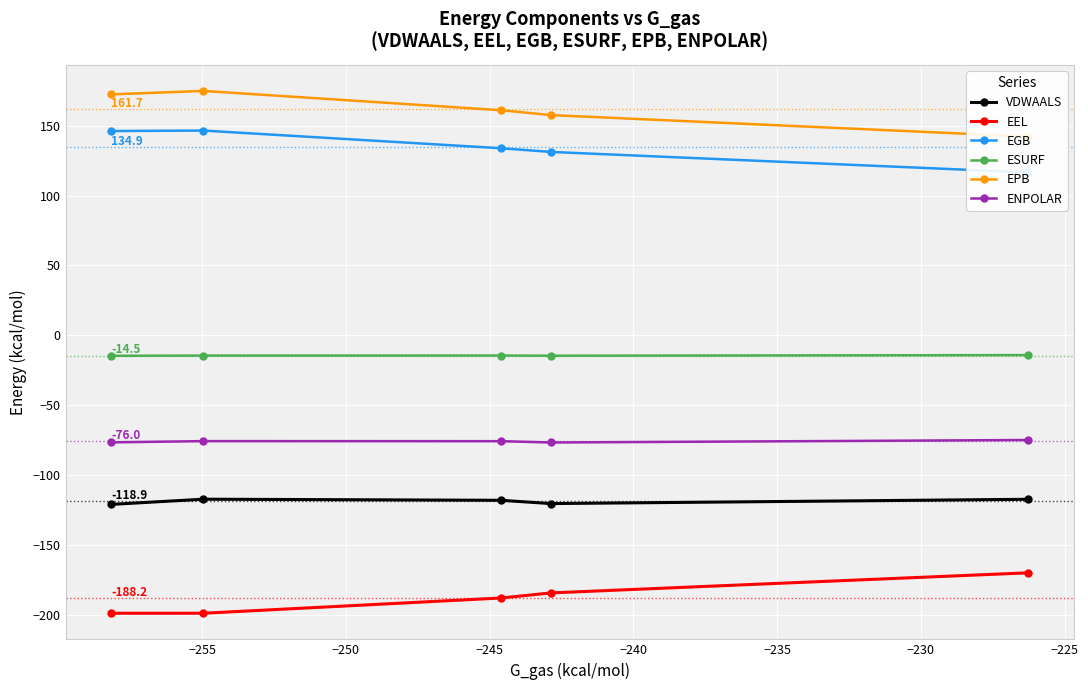

At how many categories does at least one series exceed -151?

5